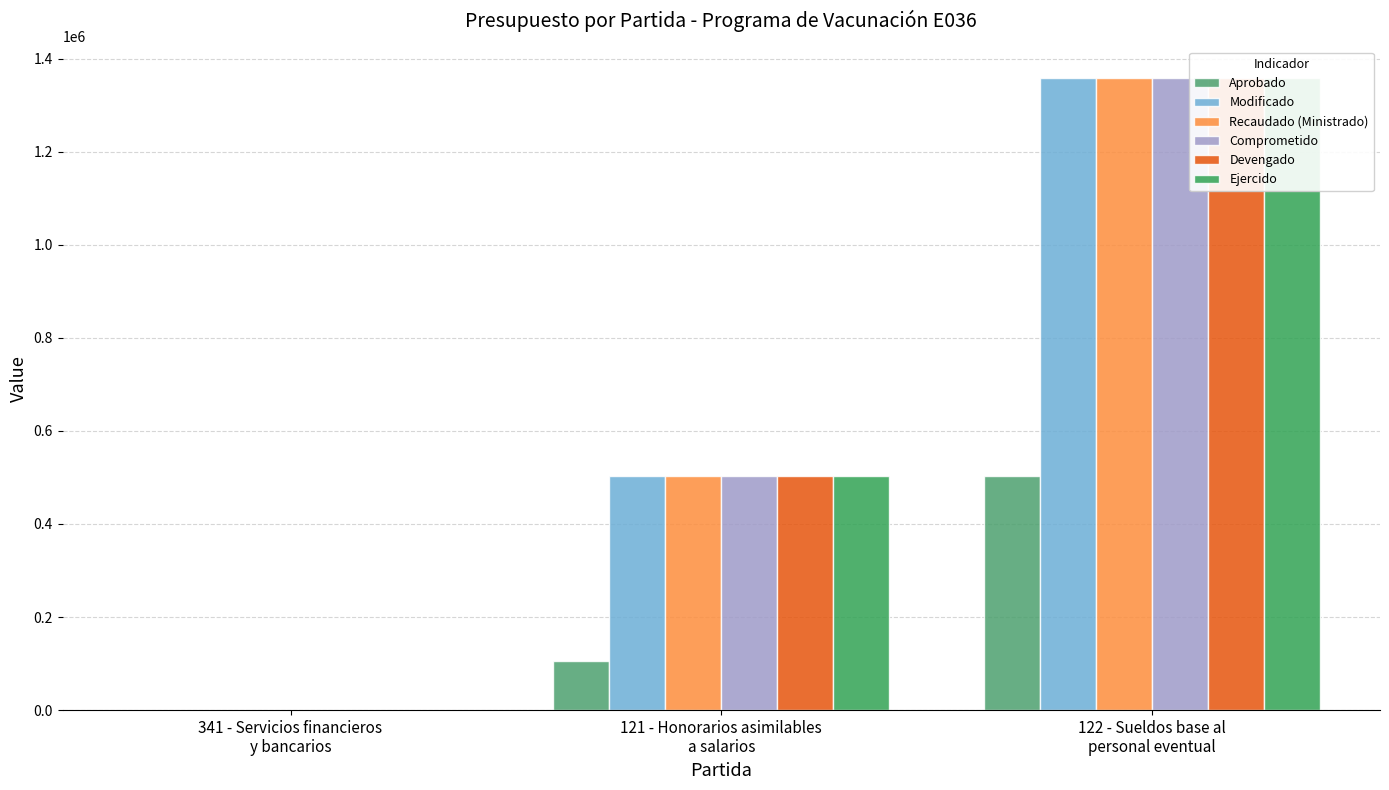

What is the greatest value displayed?

1357654